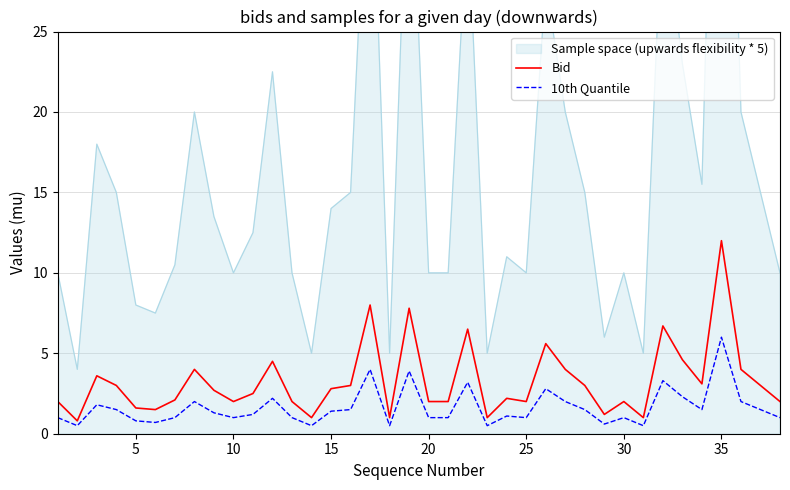

What is the maximum value for 10th Quantile?

6.0